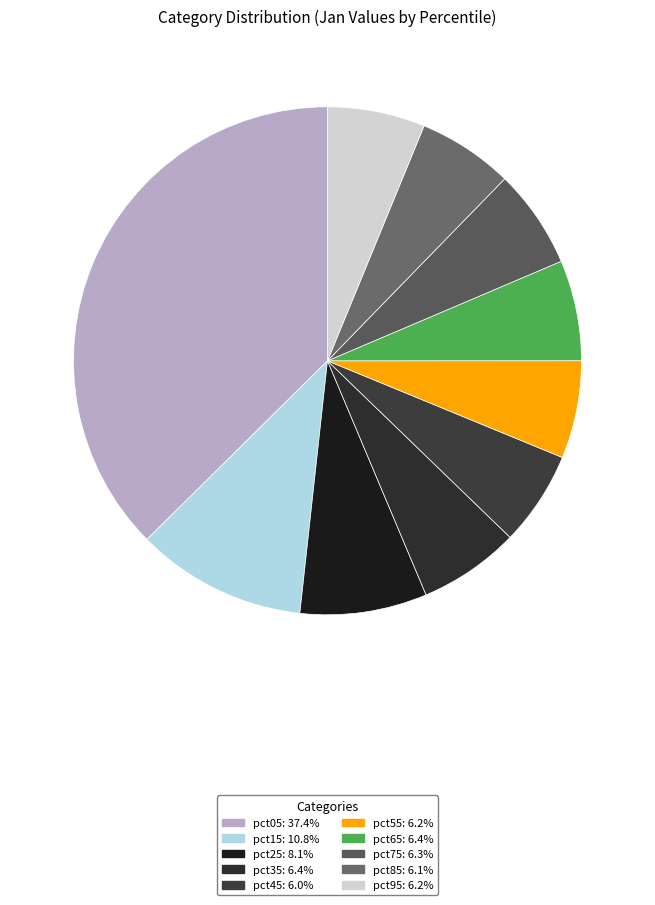

Is it true that pct55 is 1% of the pie?

False